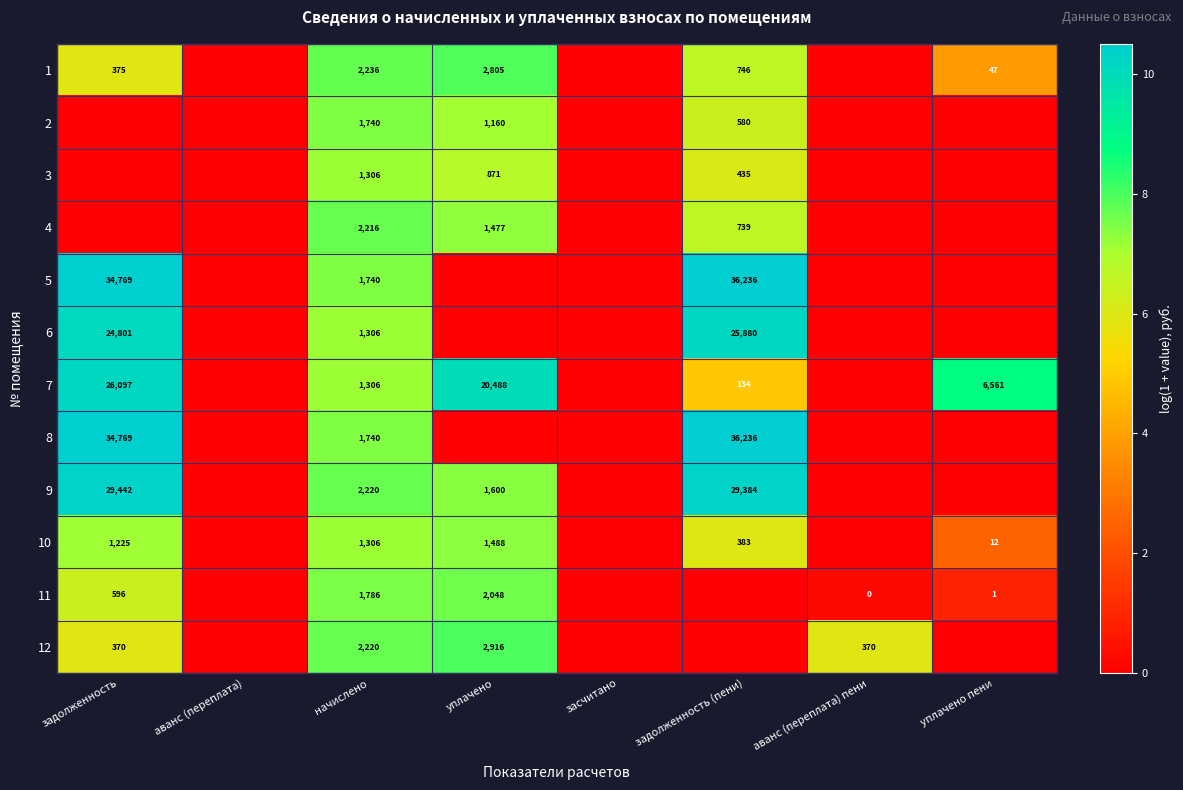

The value of 5 at задолженность is 48313. True or false?

False